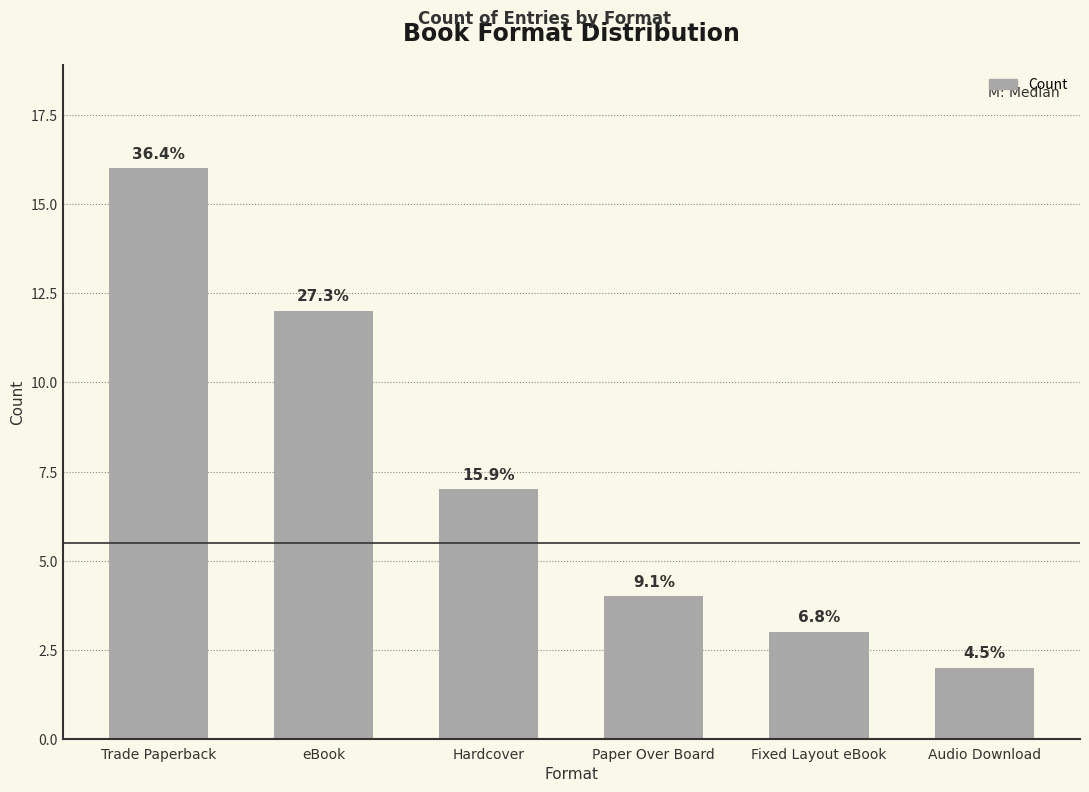

What is the value of the 5th bar from the left?

3